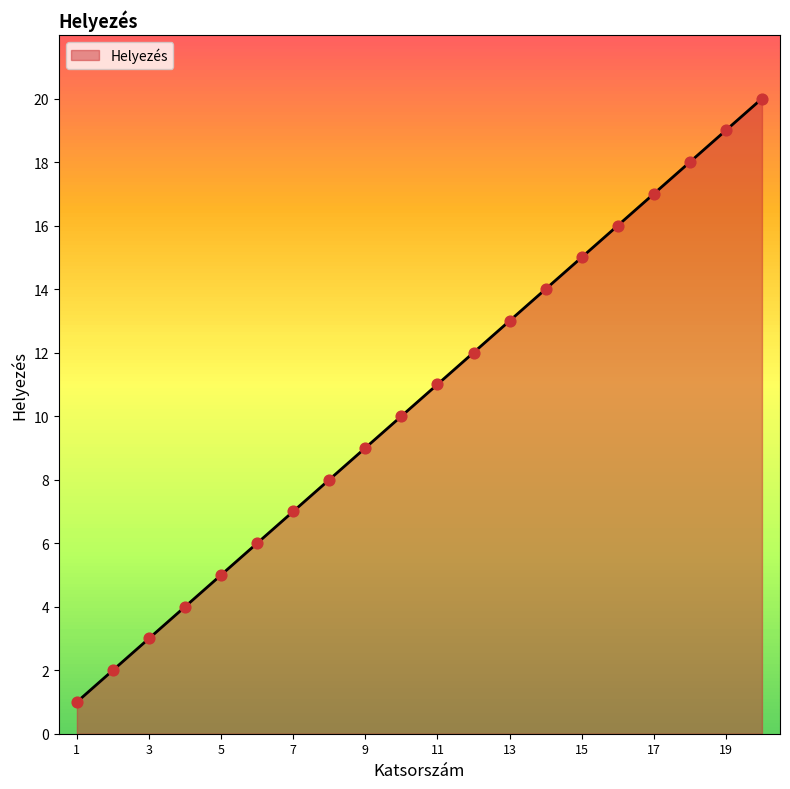

What is the difference between the maximum and minimum values?

19